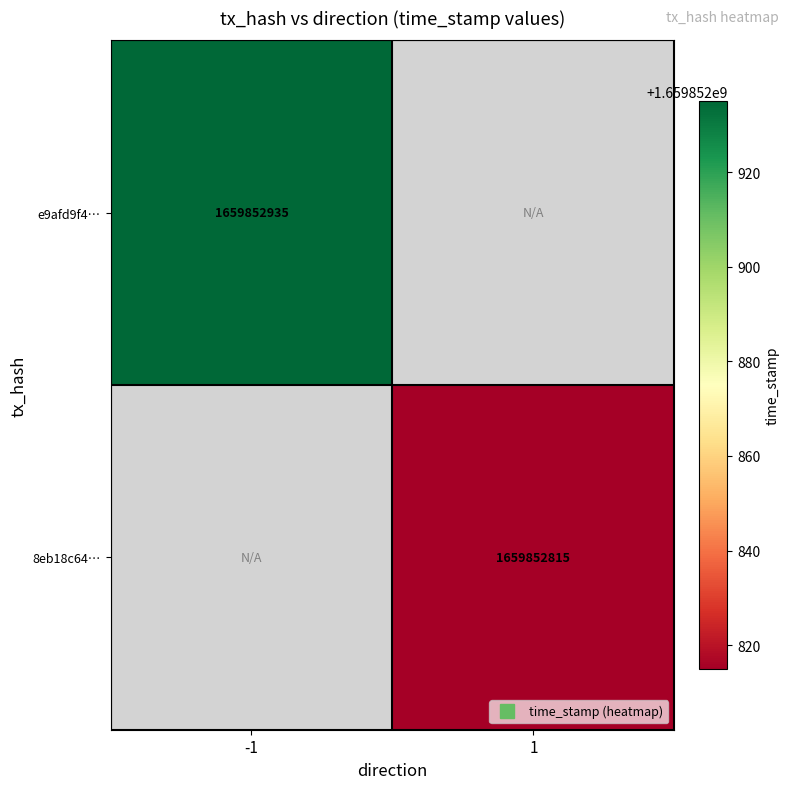

How many values in e9afd9f44012e5876f823954ef2009a3ebd931f are above zero?

1